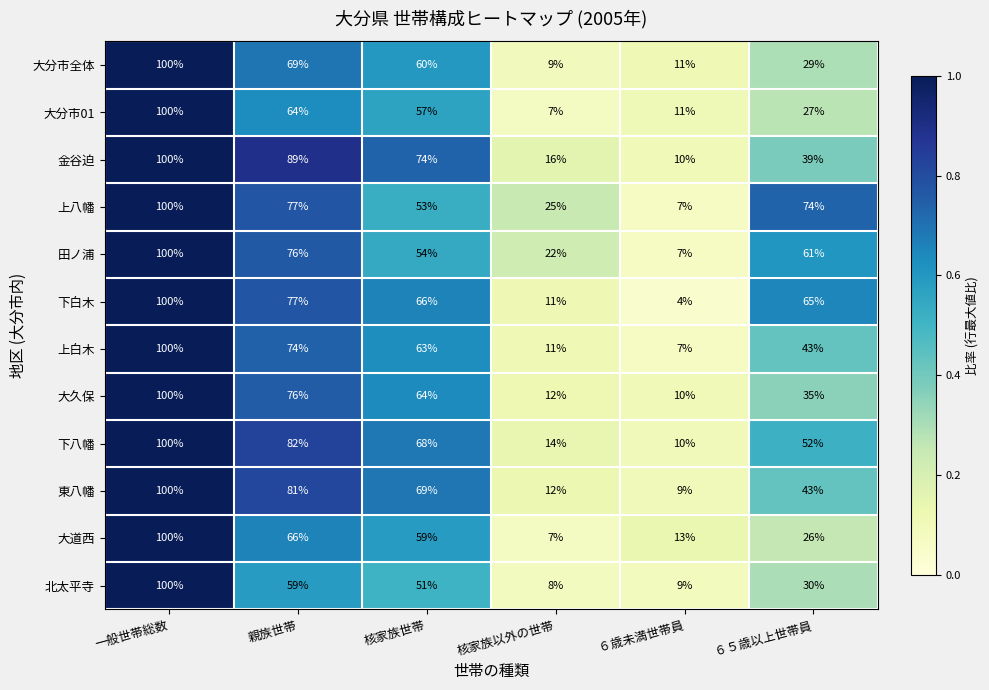

List the labels in order of 上白木 value, largest first.

一般世帯総数, 親族世帯, 核家族世帯, ６５歳以上世帯員, 核家族以外の世帯, ６歳未満世帯員